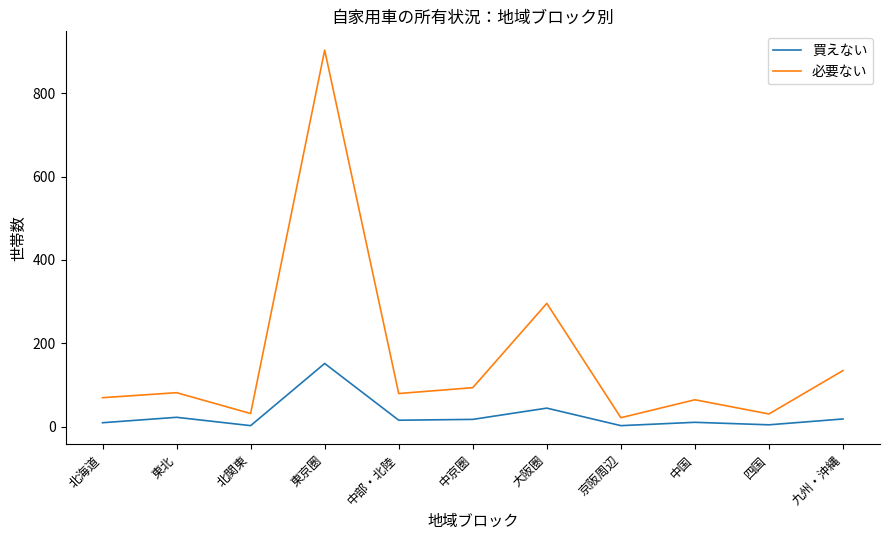

At how many categories does at least one series exceed 597?

1